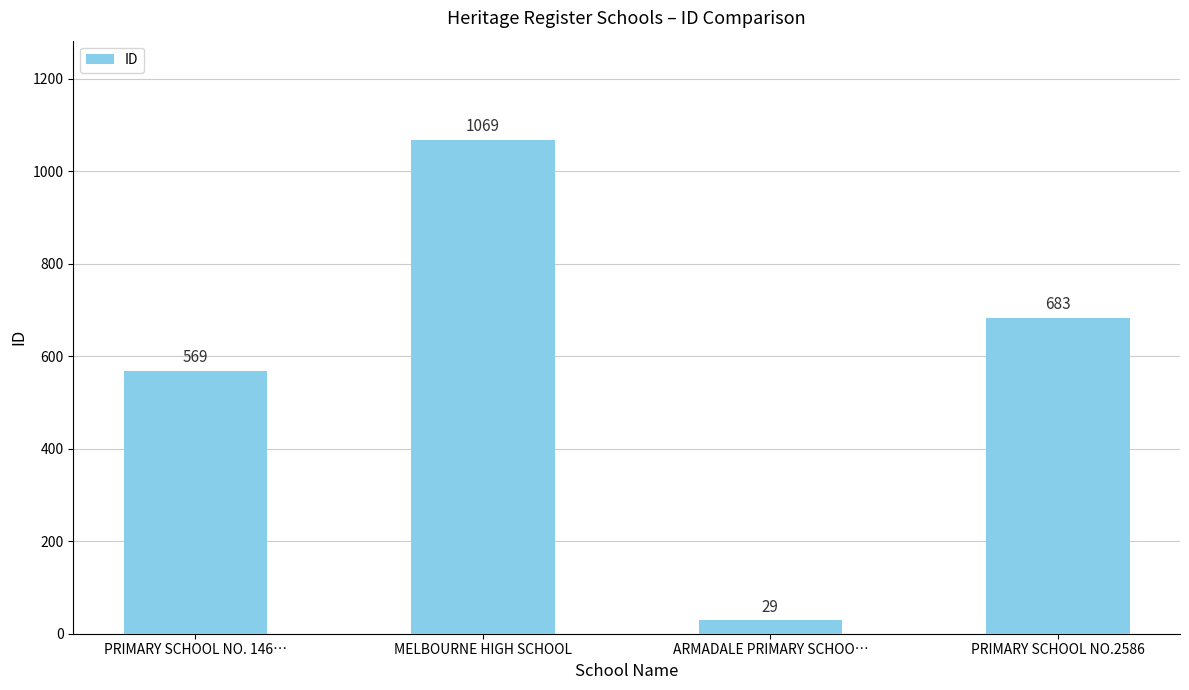

What is the label of the 3rd bar from the right?

MELBOURNE HIGH SCHOOL